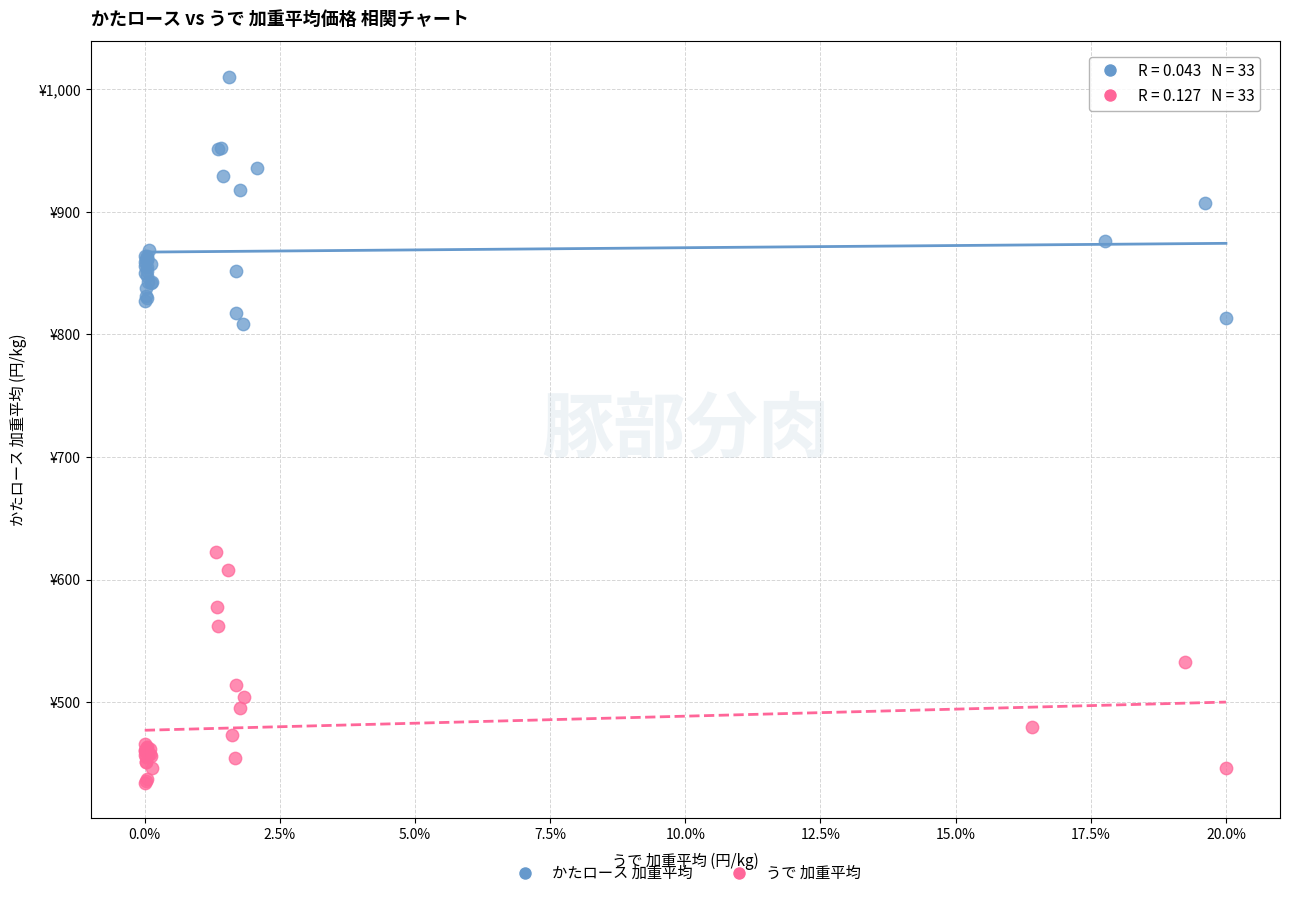

Which series has the largest Y range (max minus min)?

かたロース 加重平均